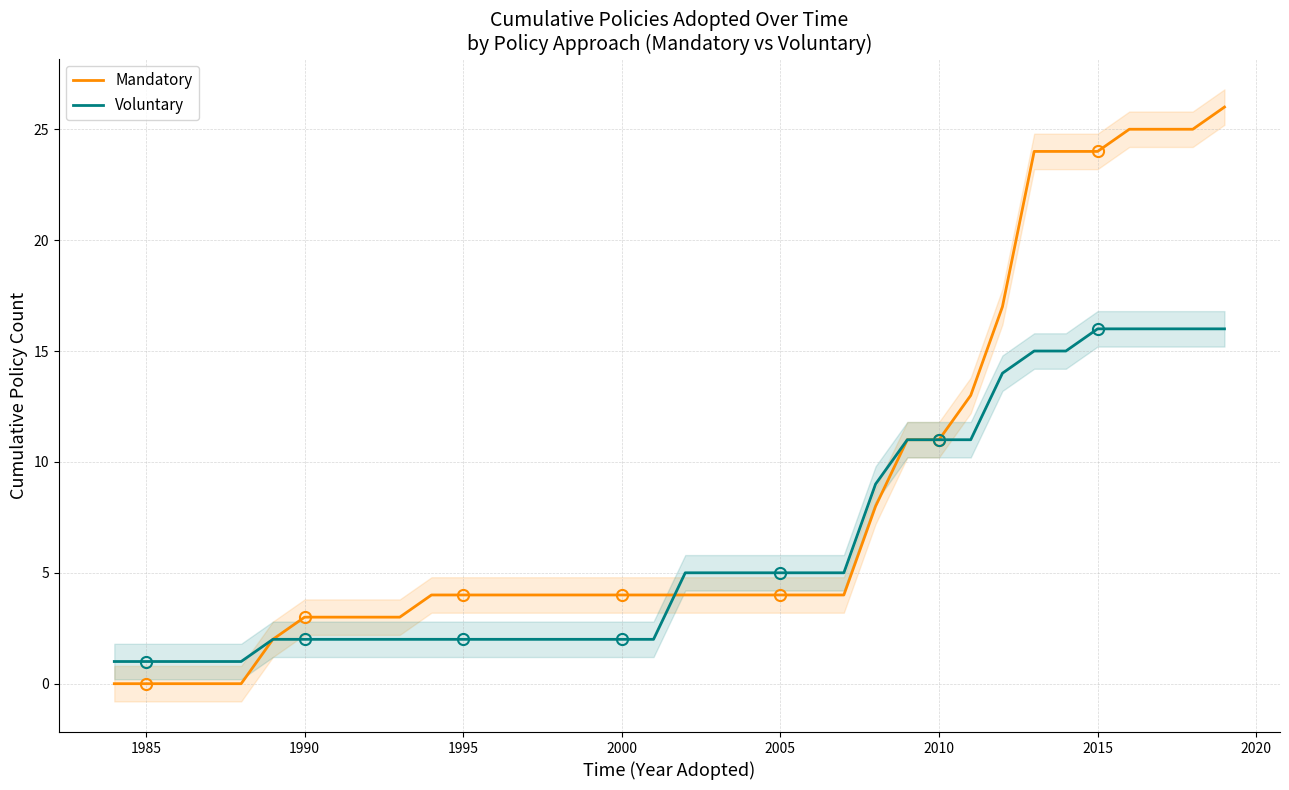

How many lines are shown in the chart?

2